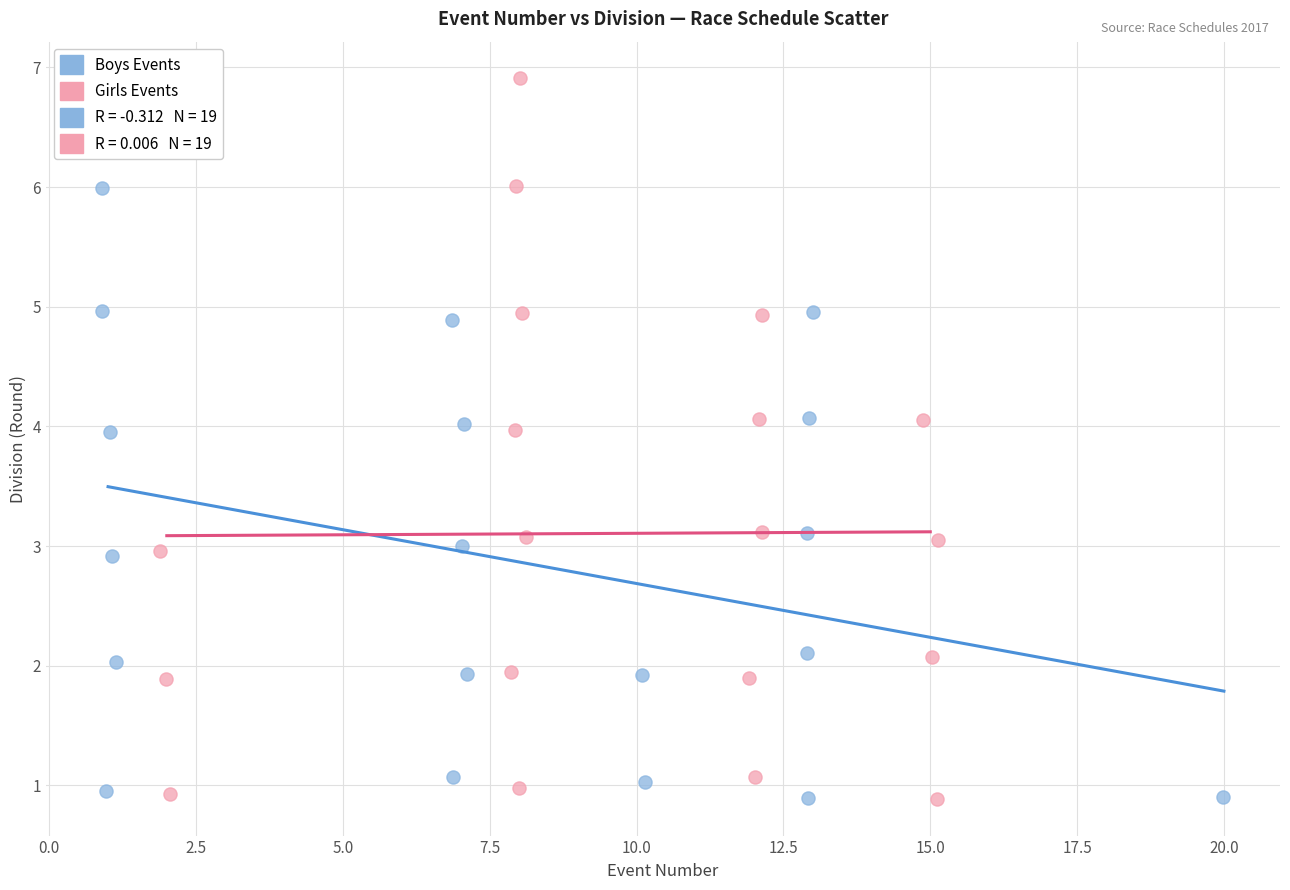

Which series contains the highest Y value?

Girls Events